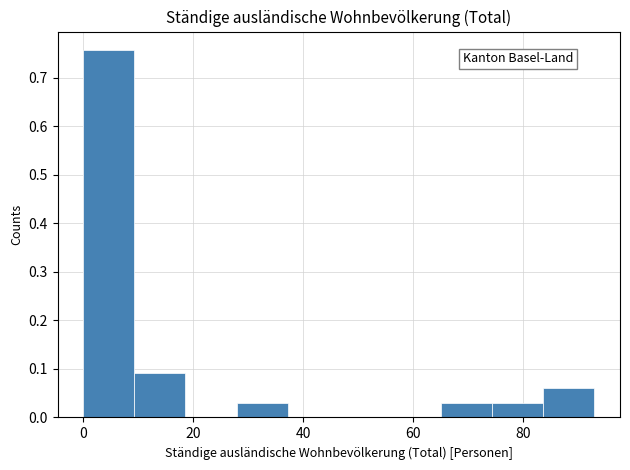

What is the height of the bar covering 84 to 94 on the x-axis? Neither the bar edges nor the heights are printed on the chart, so give them approximately, as read against the axes.

0.06